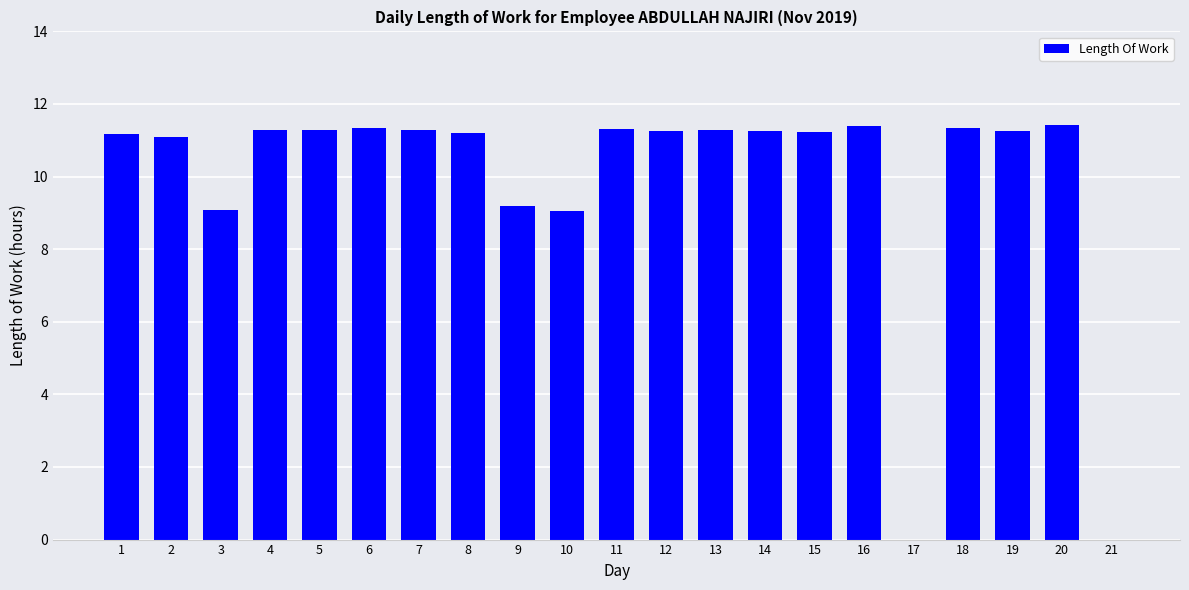

What is the ratio of the value at 10 to the value at 13?

0.8